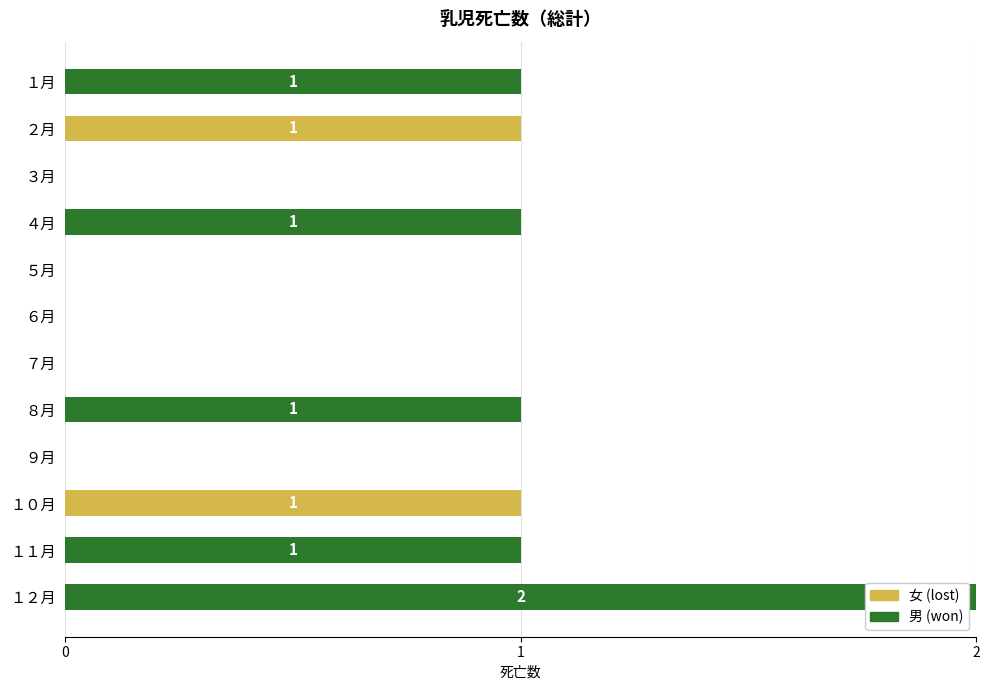

At which category is the sum across all series the highest?

１２月